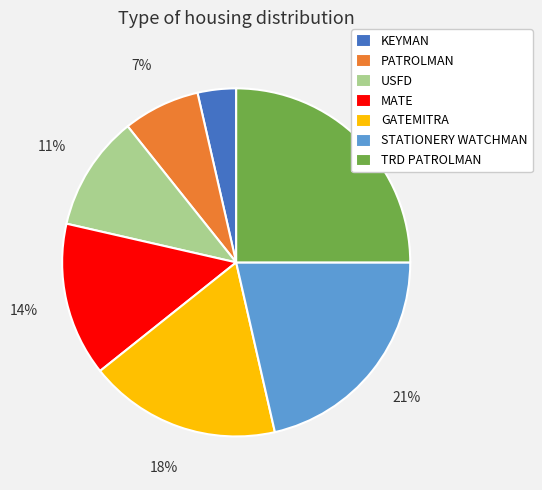

To the nearest percent, what portion does KEYMAN represent?

4%